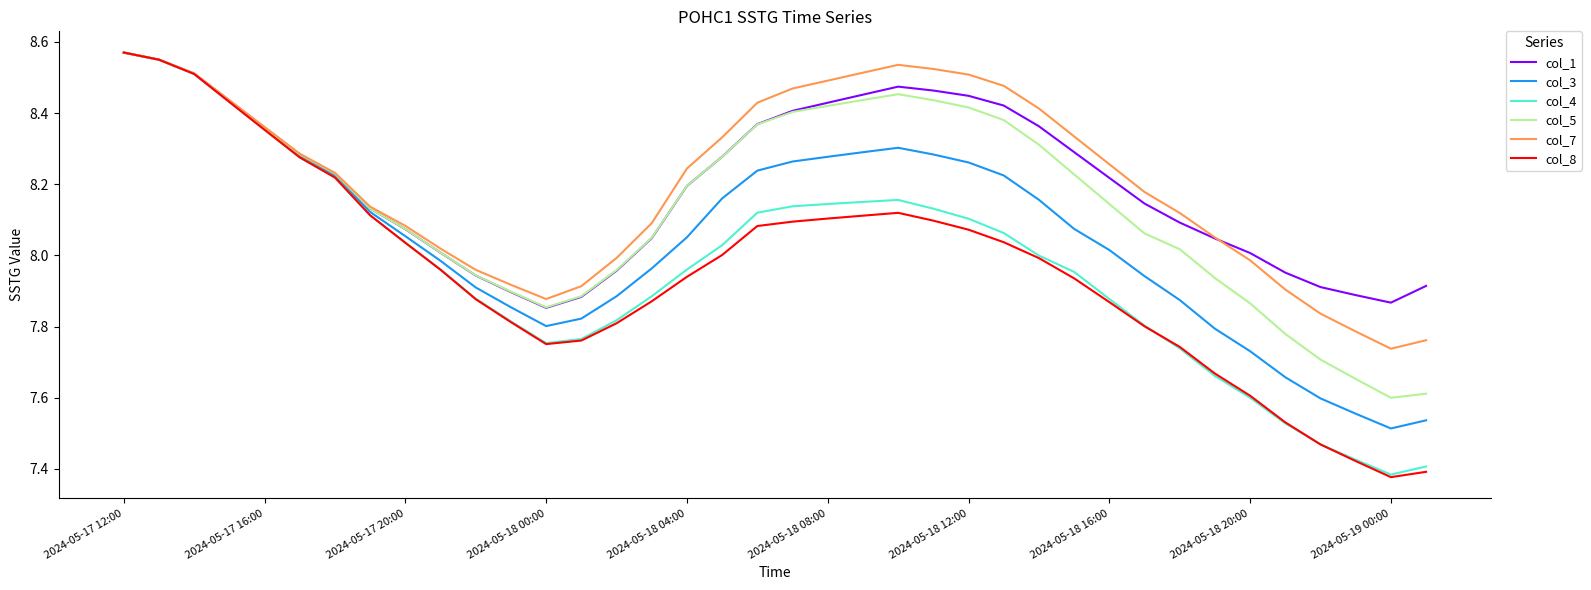

Which series has the widest spread of values?

col_8